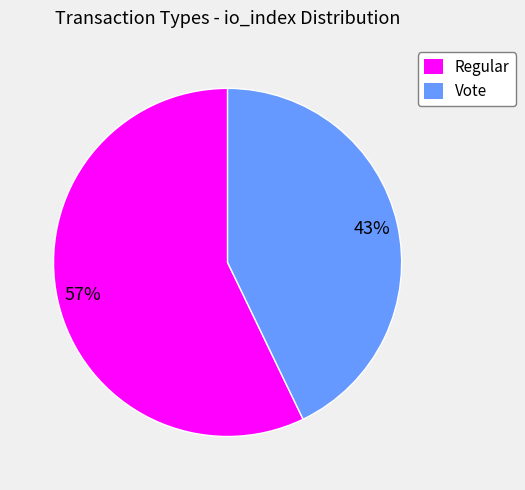

To the nearest percent, what percentage of the pie is Regular?

57%